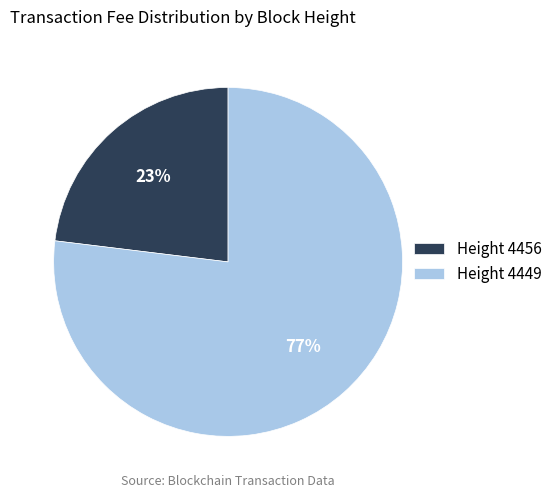

How many segments does this pie chart have?

2